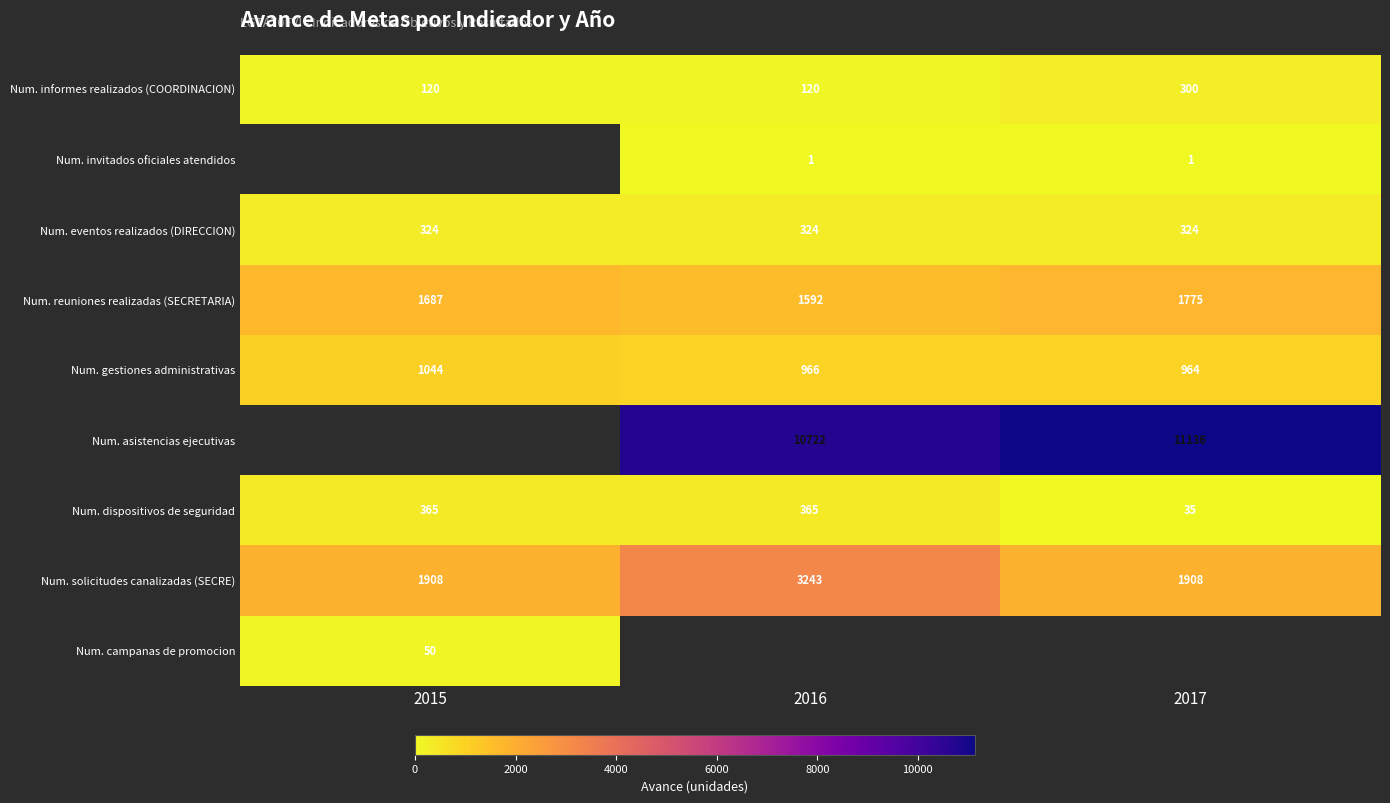

What is the difference between the highest and lowest values at 2017?

11135.0